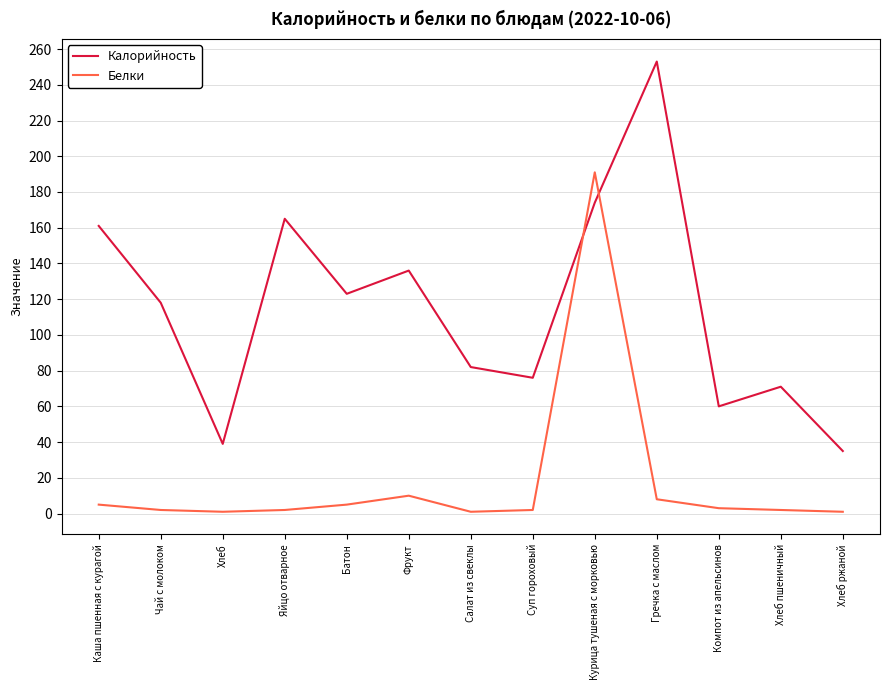

What is the difference between the maximum and minimum values in the Калорийность series?

218